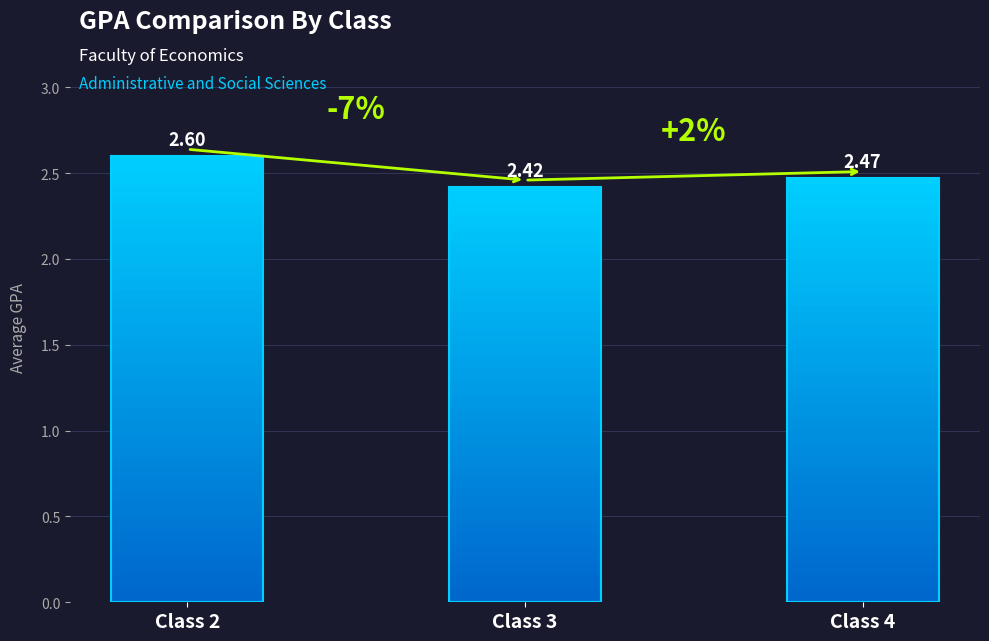

Is it true that the value at Class 2 is 4.3?

False